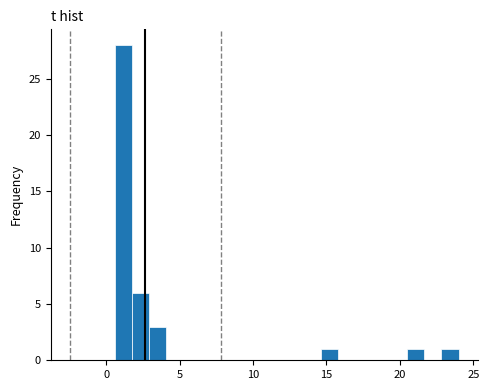

Around what value on the x-axis is the tallest bar? Give the approximate position of its centre, as read against the axis.

1.0